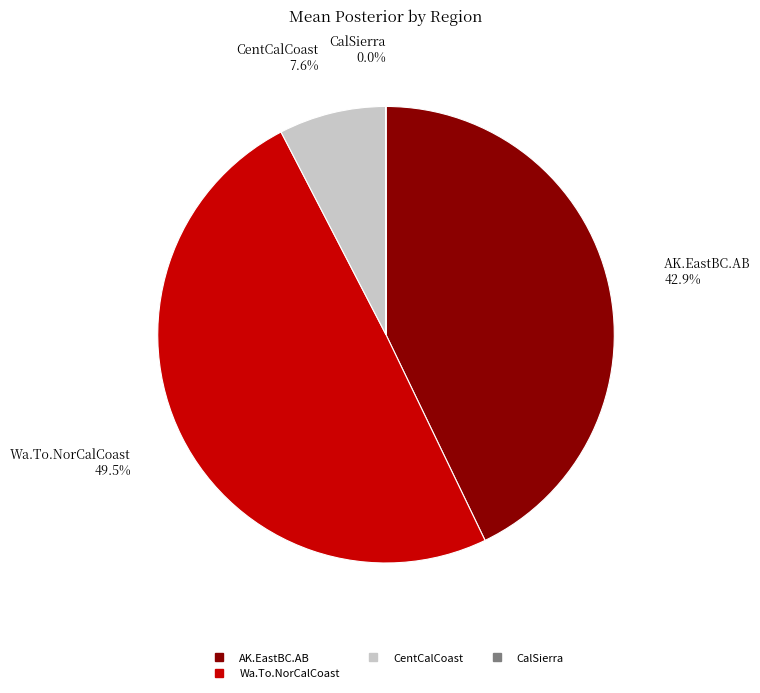

Is there a majority slice in this chart?

No